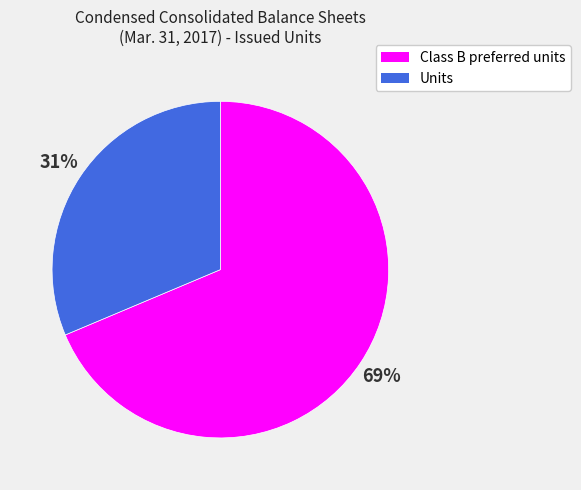

Between Class B preferred units and Units, which is larger?

Class B preferred units